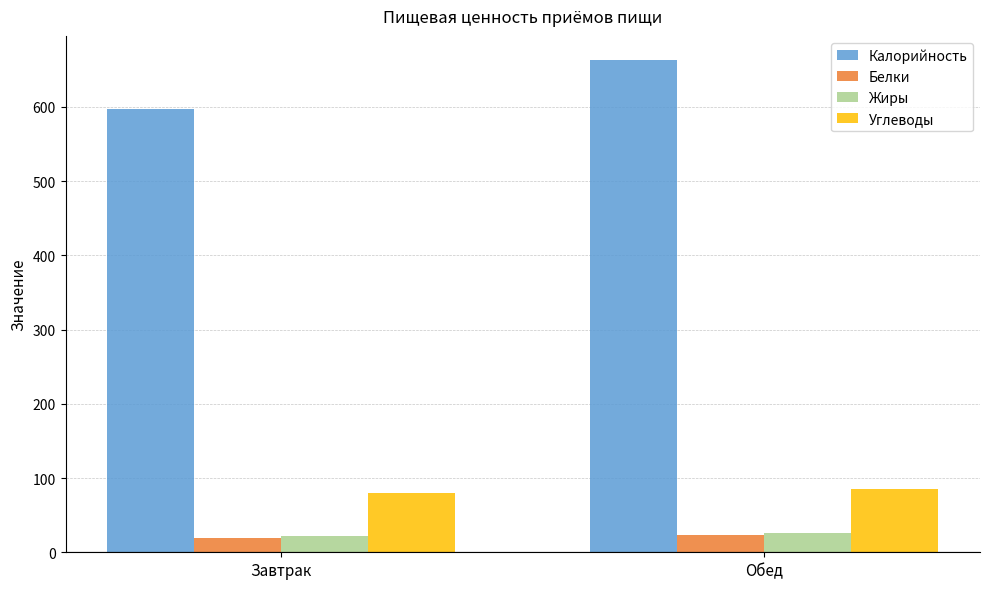

What is the sum of the Калорийность values at Завтрак and Обед?

1259.0